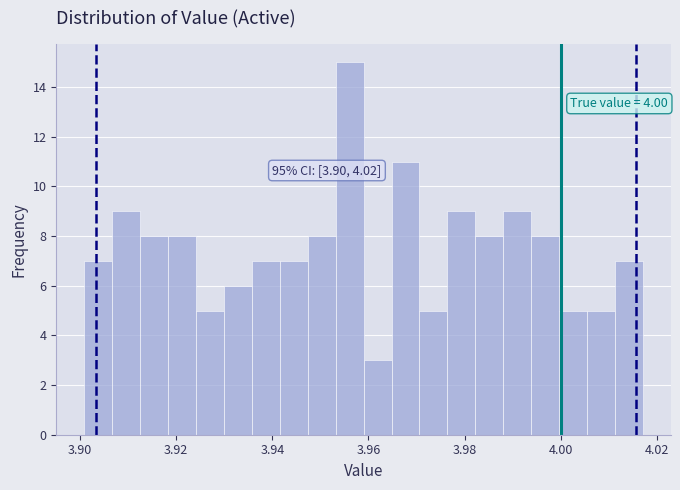

Around what value on the x-axis is the tallest bar? Give the approximate position of its centre, as read against the axis.

3.956